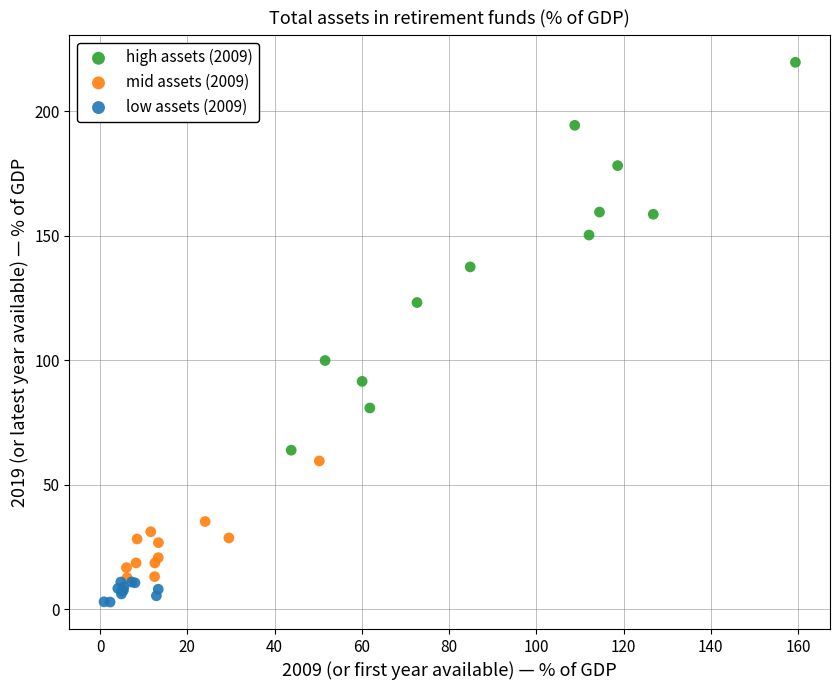

Which series contains the lowest Y value?

low assets (2009)